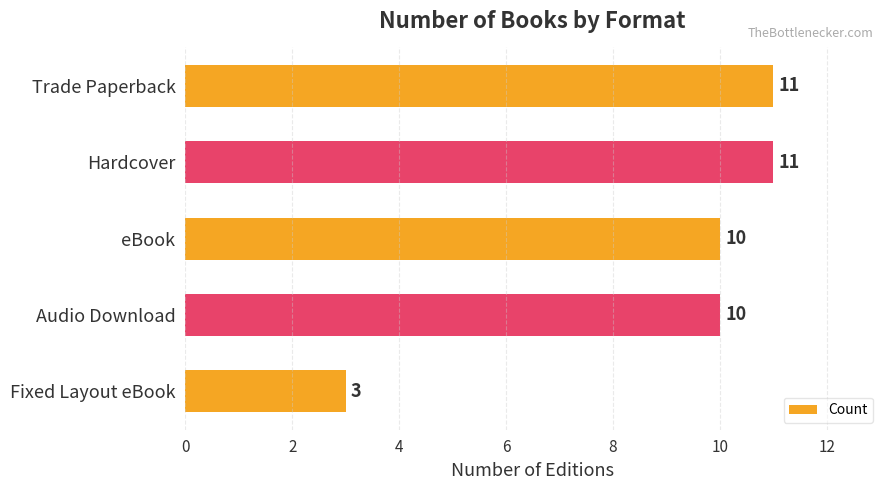

Reading bottom to top, what are all the values shown in this chart?

Fixed Layout eBook=3	Audio Download=10	eBook=10	Hardcover=11	Trade Paperback=11